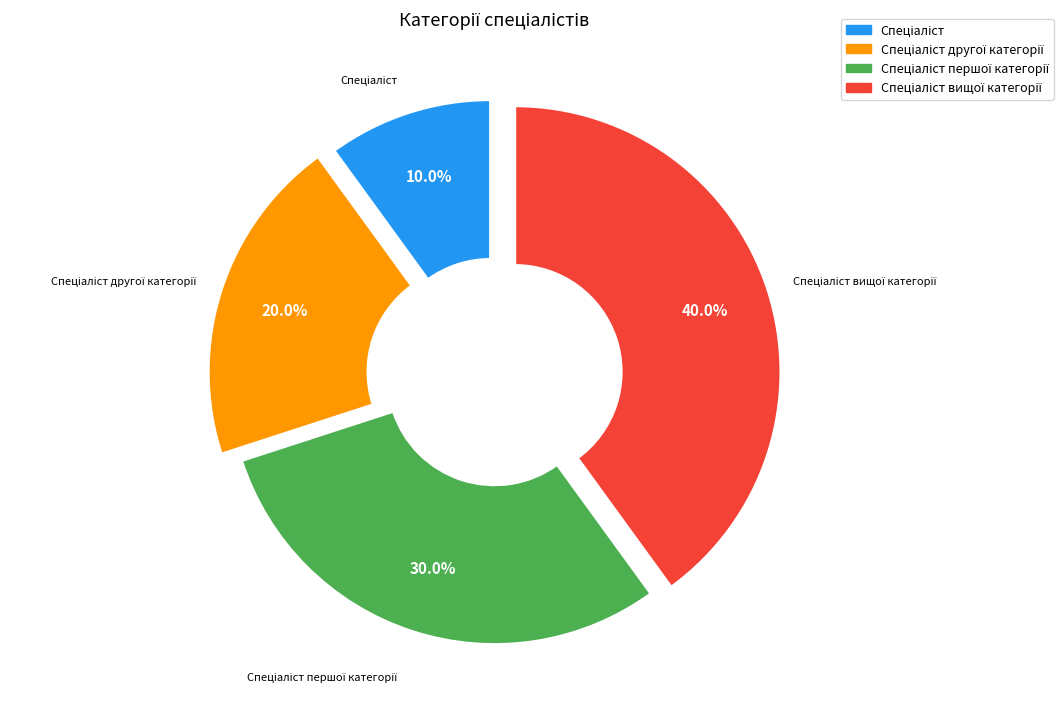

Is there a majority slice in this chart?

No